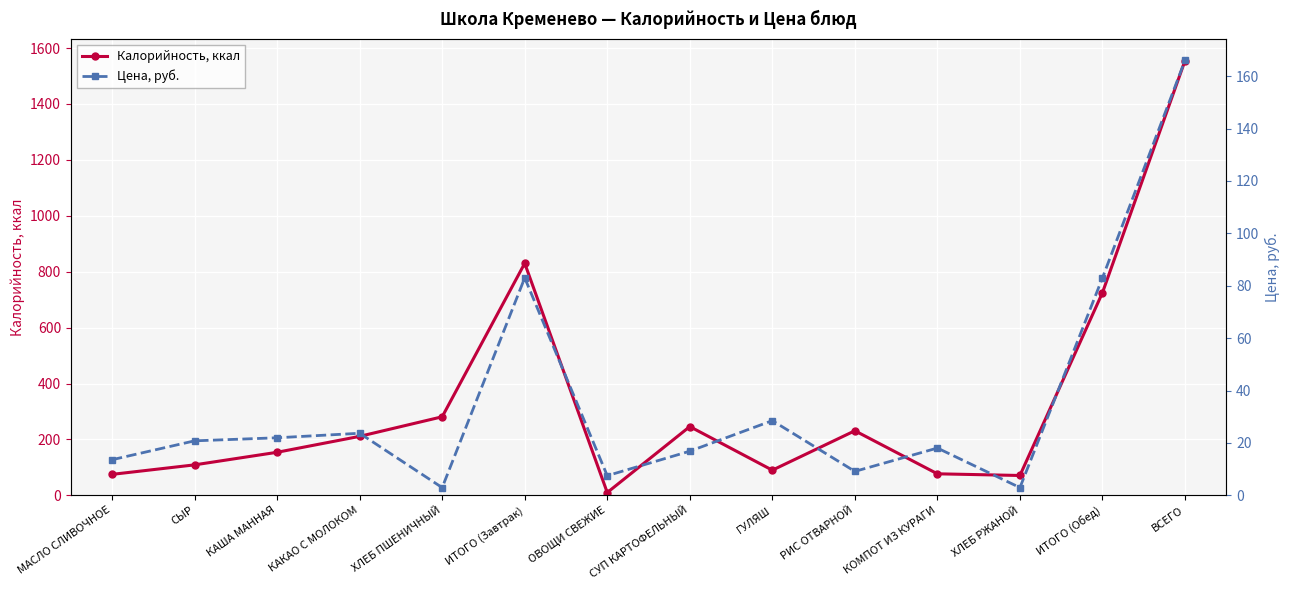

What value does the Цена, руб. series have at КОМПОТ ИЗ КУРАГИ?

18.1